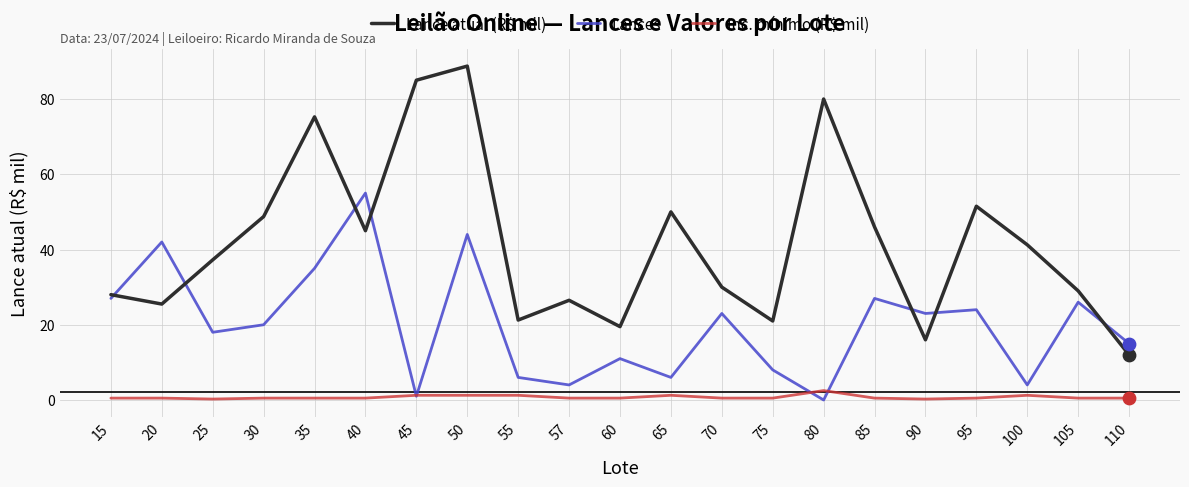

Which series has the largest total across all categories?

Lance atual (R$ mil)